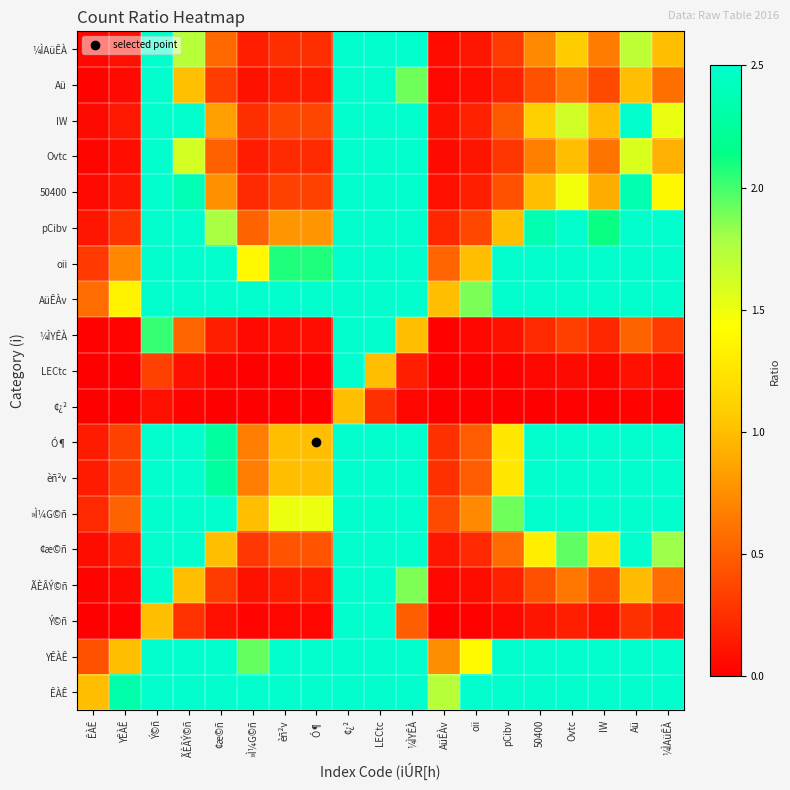

Which category has the highest value across all series?

Ý©ñ